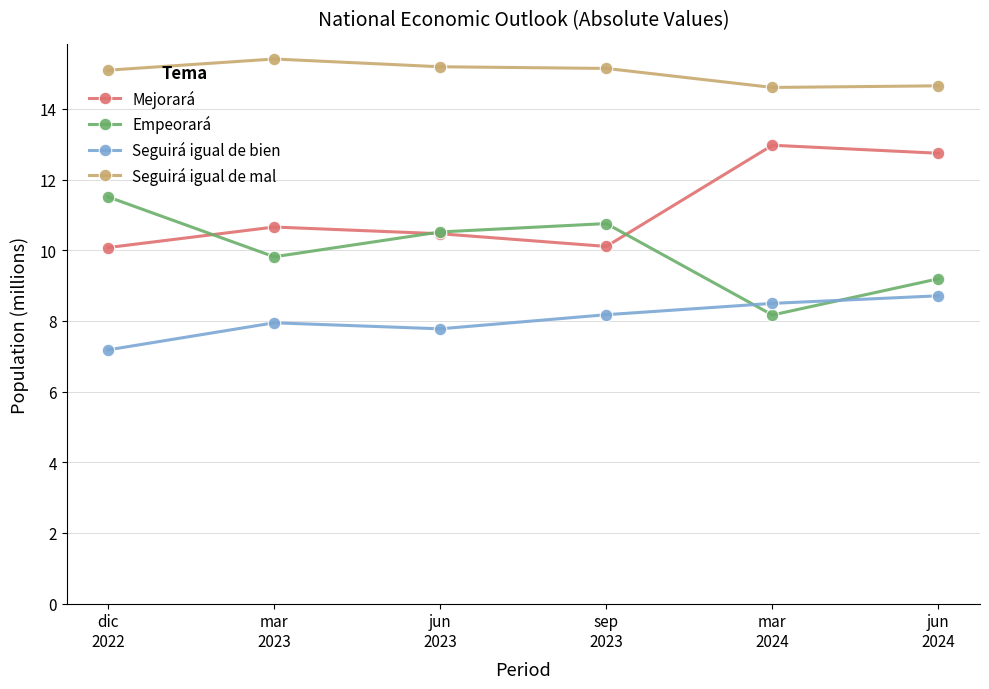

What position from the right is sep
2023?

3